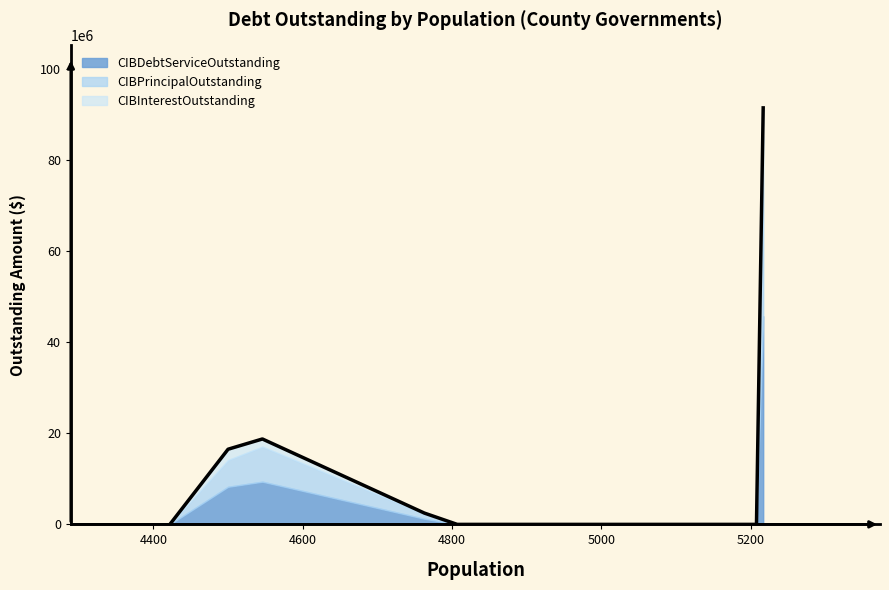

Is it true that CIBDebtServiceOutstanding equals 14219818.9 at Mills County?

False